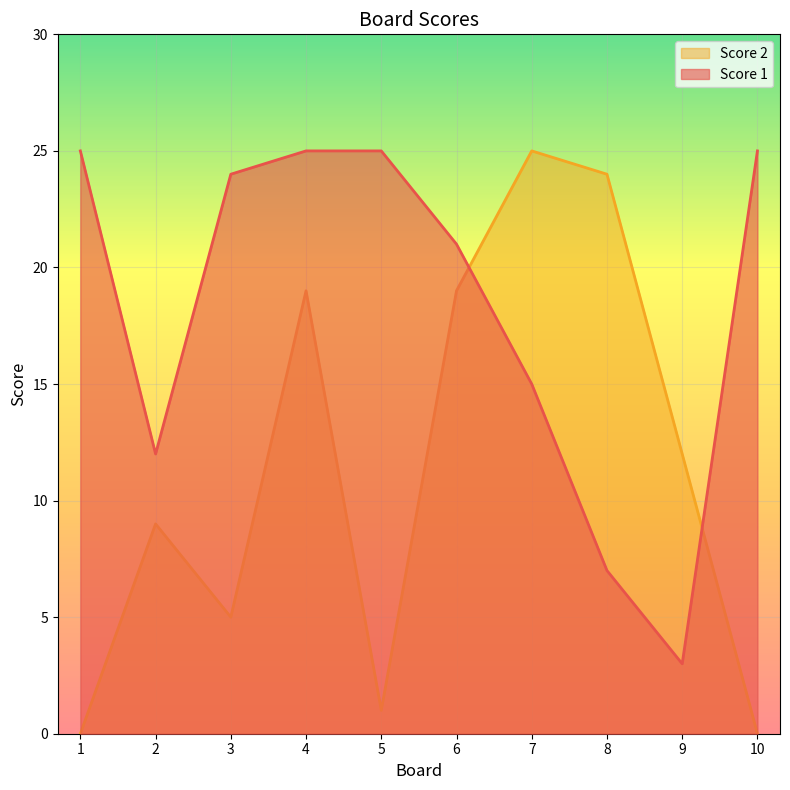

What is the total value across all series at 4?

44